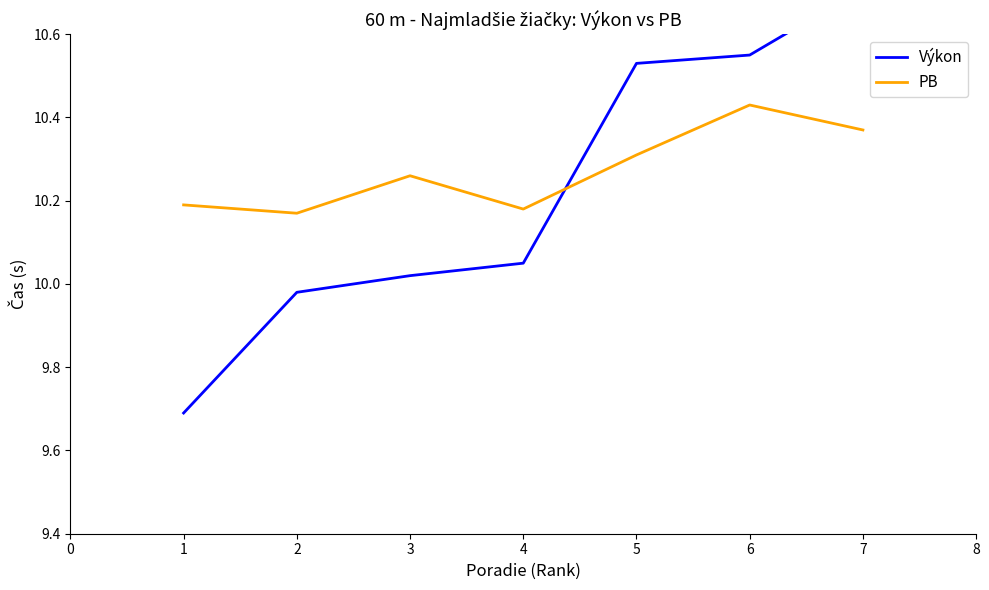

Which series has the largest total across all categories?

PB